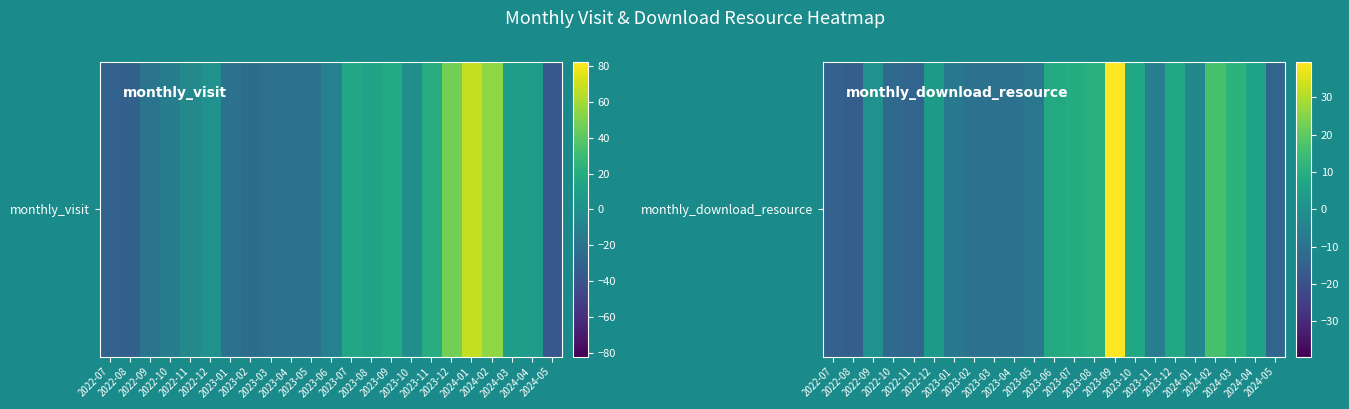

What is the greatest value displayed?

41.4